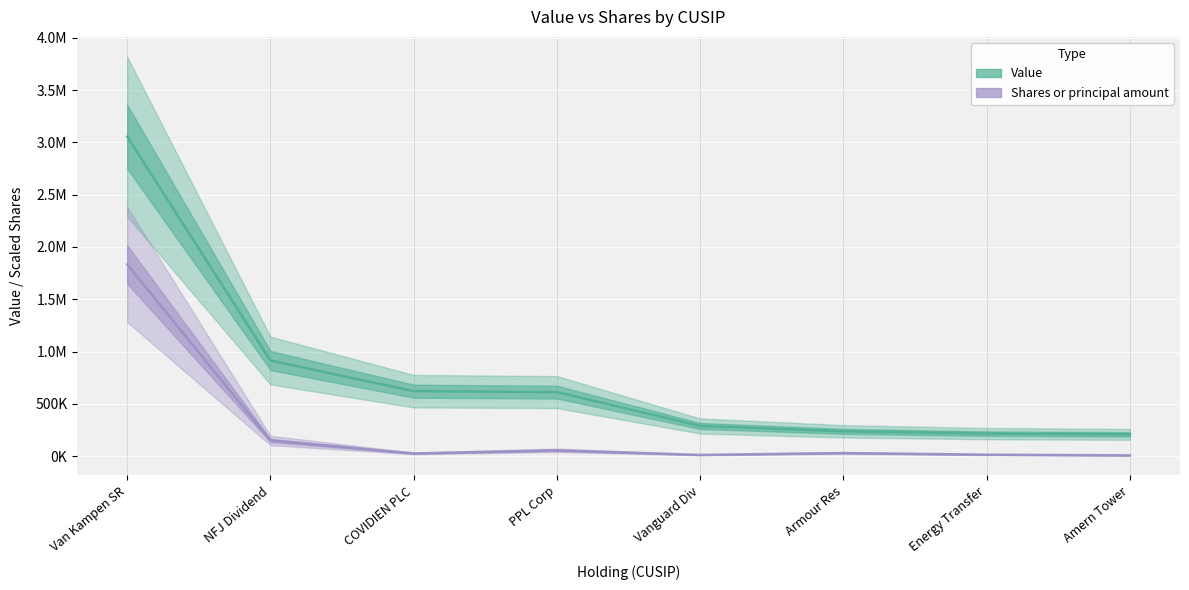

Does the chart display data point markers on the line(s)?

No